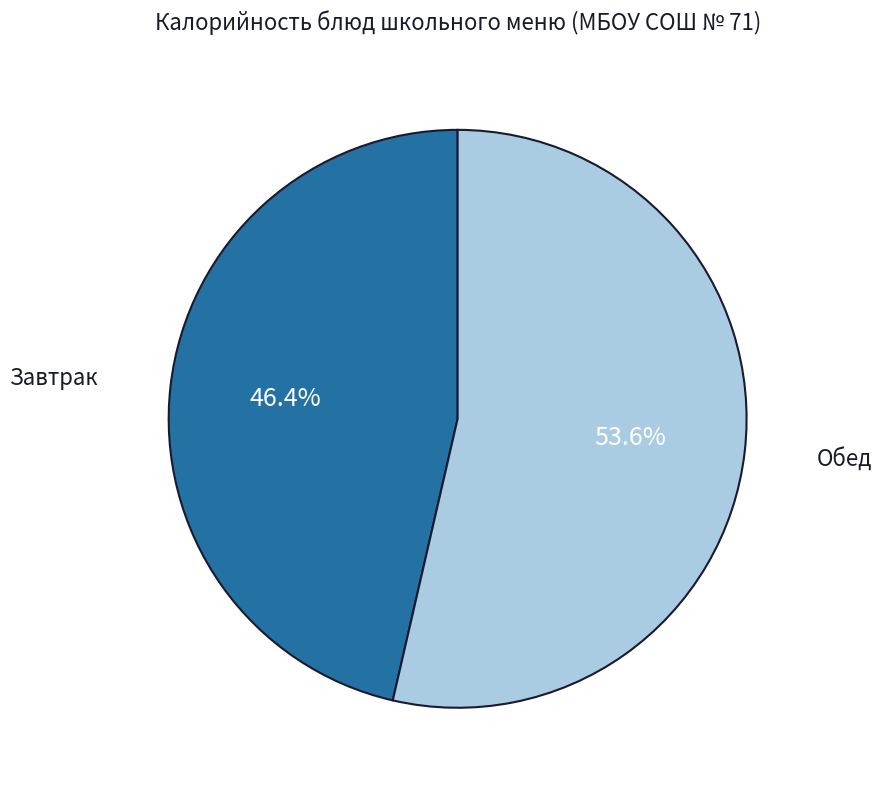

Is there any slice that represents more than half of the pie?

Yes